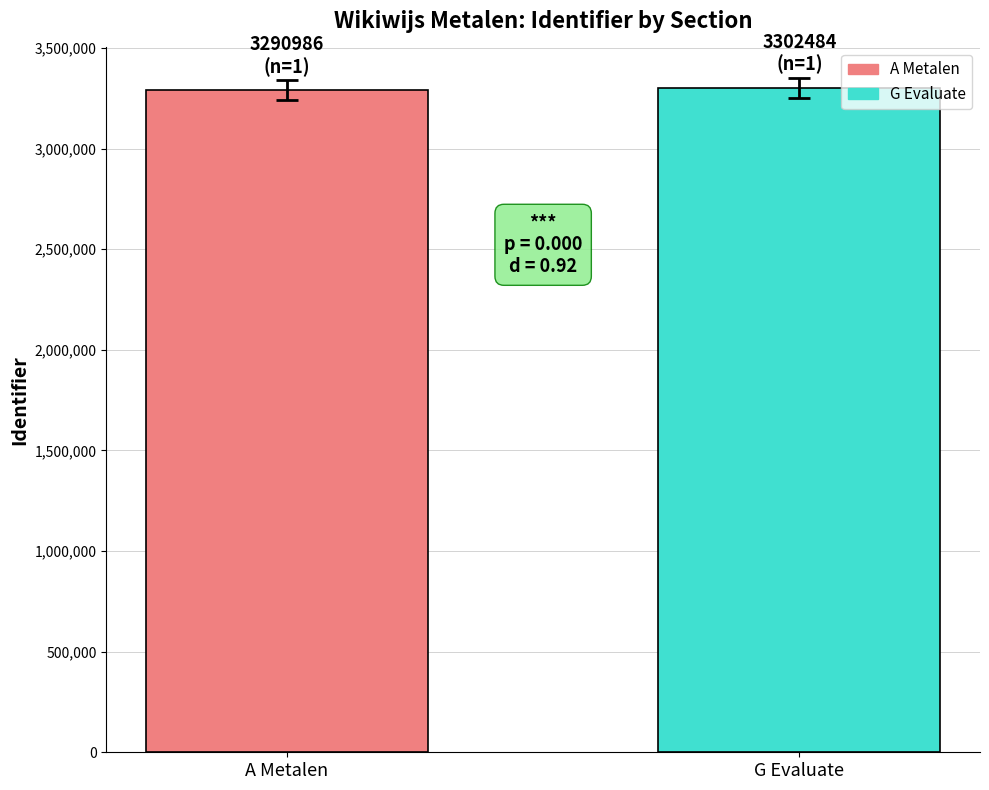

Approximately how many times larger is the value at G Evaluate compared to A Metalen?

1.0